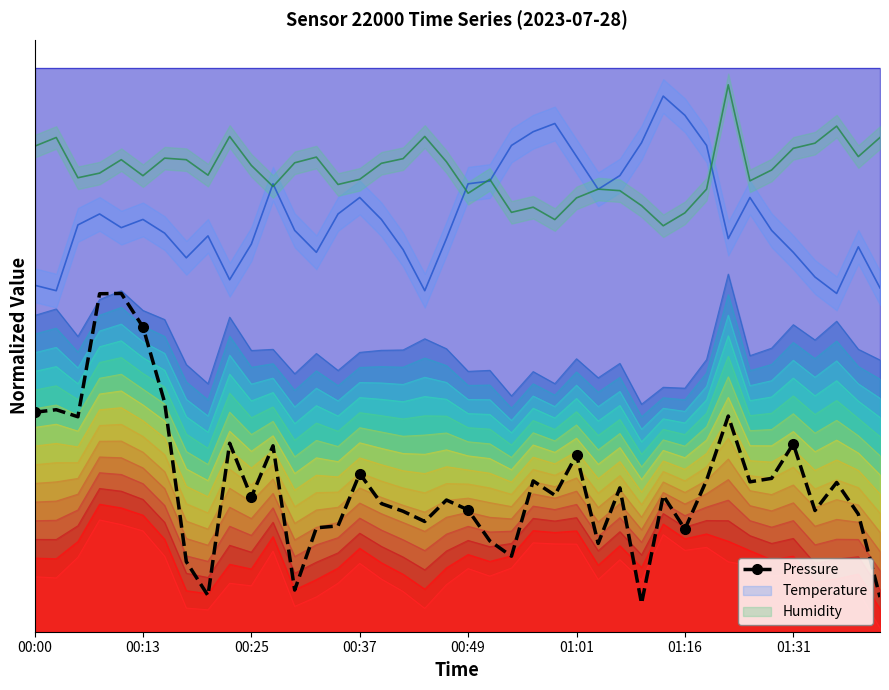

What is the greatest value displayed?

0.6